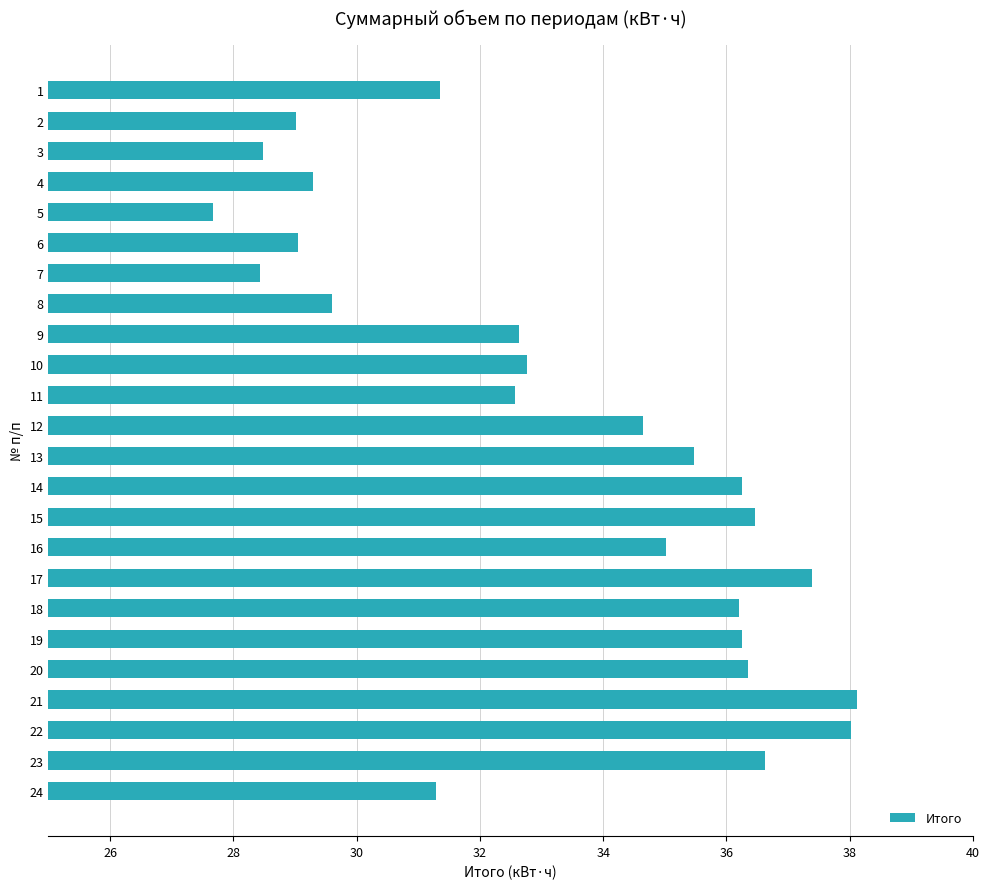

How many data points are less than 34?

12